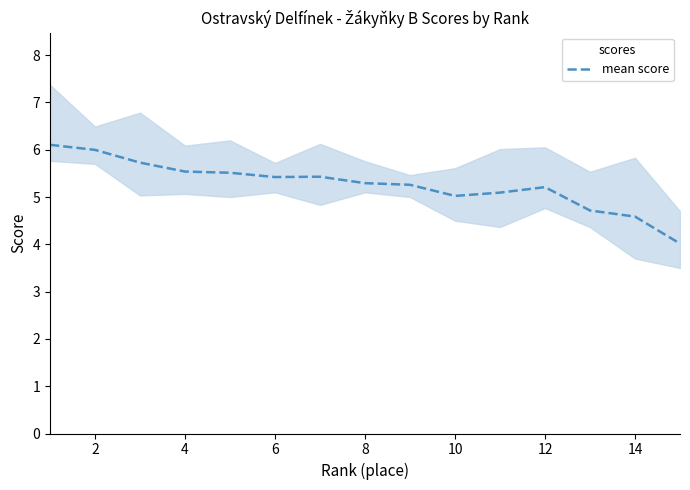

The value of mean score at 10 is 5.0. True or false?

True